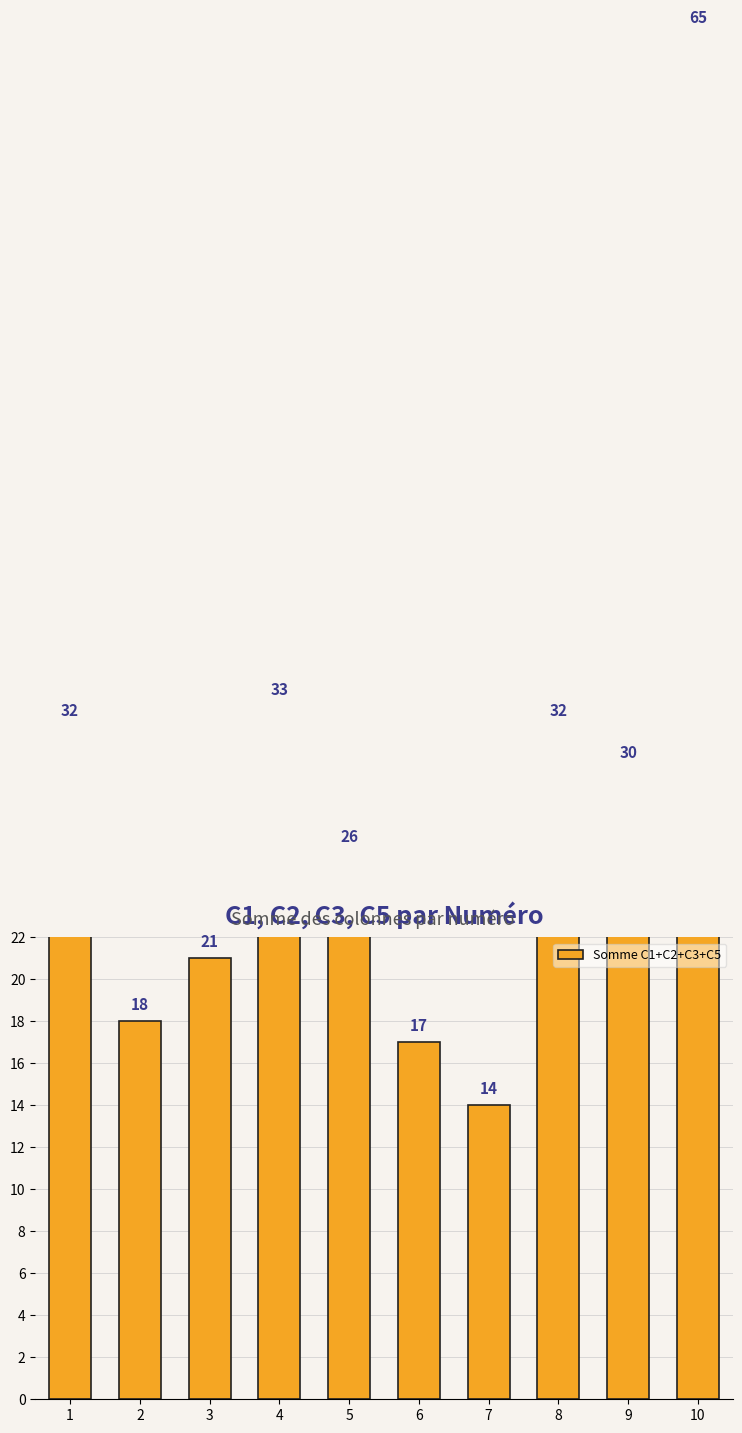

List the labels in order of value, largest first.

10, 4, 1, 8, 9, 5, 3, 2, 6, 7